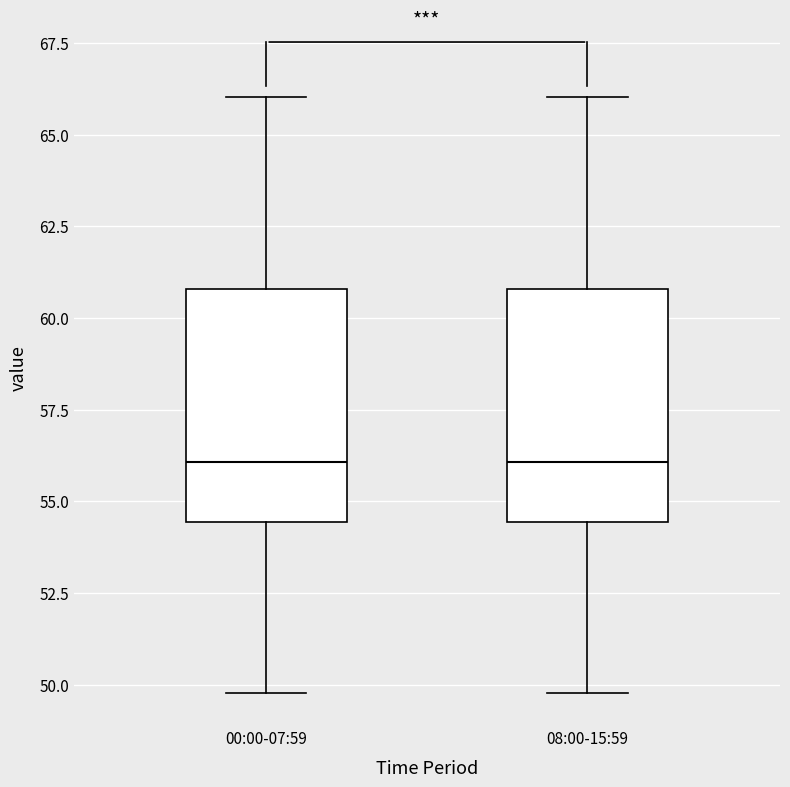

Reading left to right, read every box against the y-axis: the position of its median line, the range the box covers, and the ends of its whiskers. The values are not printed on the chart, so give them approximately, as read against the axis.

00:00-07:59: median 56.0, box 54.5 to 61.0, whiskers 50.0 to 66.0
08:00-15:59: median 56.0, box 54.5 to 61.0, whiskers 50.0 to 66.0